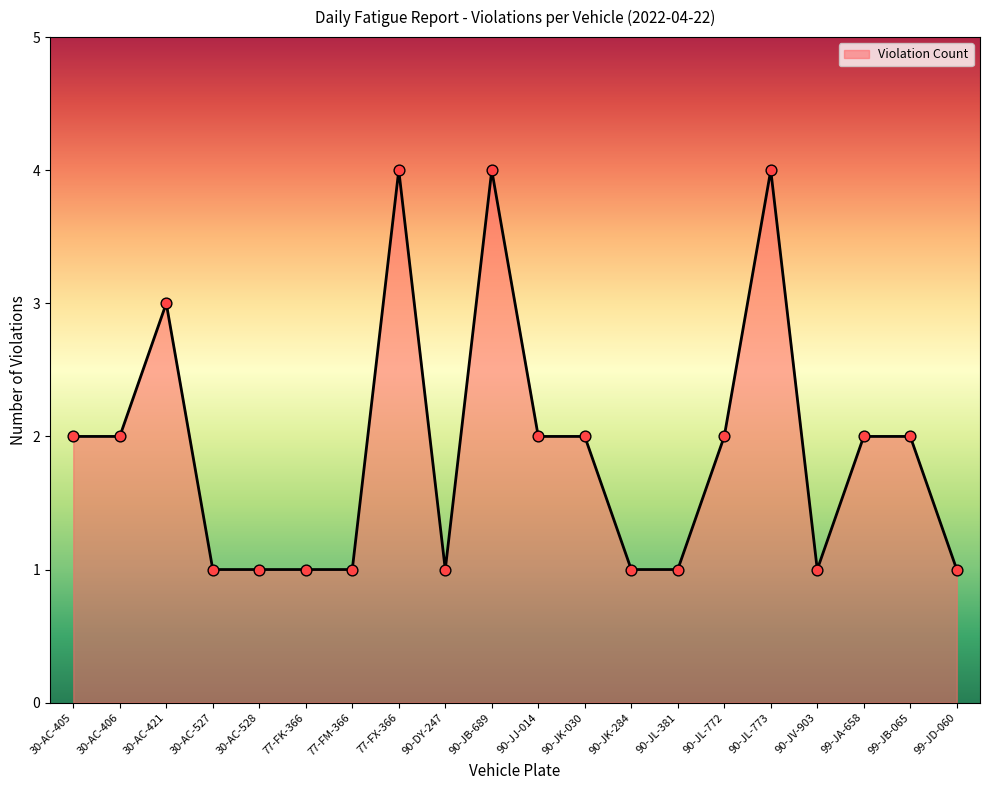

Which has a higher value, 99-JA-658 or 90-JK-284?

99-JA-658